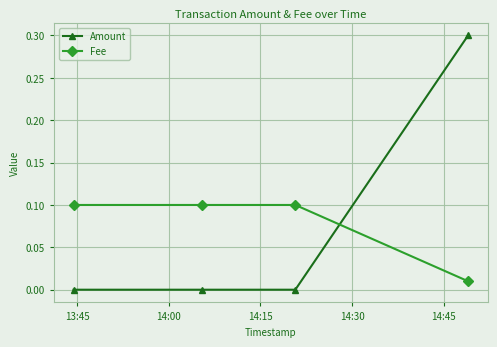

What is the value of the Fee point at the 3rd from the left?

0.1